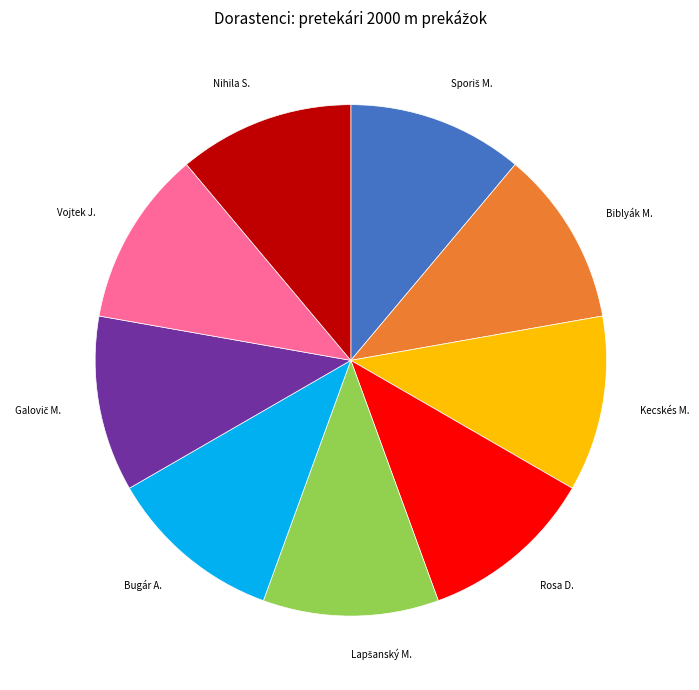

The Nihila S. slice represents 24% of the pie. True or false?

False